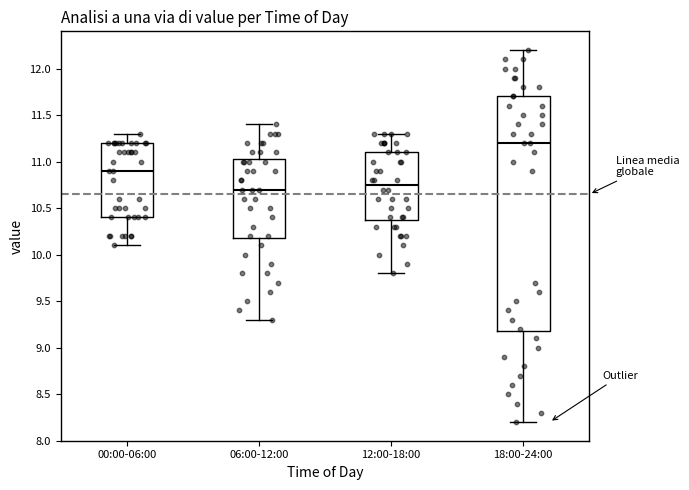

Comparing the boxes themselves (not the whiskers), which one is the tallest?

18:00-24:00